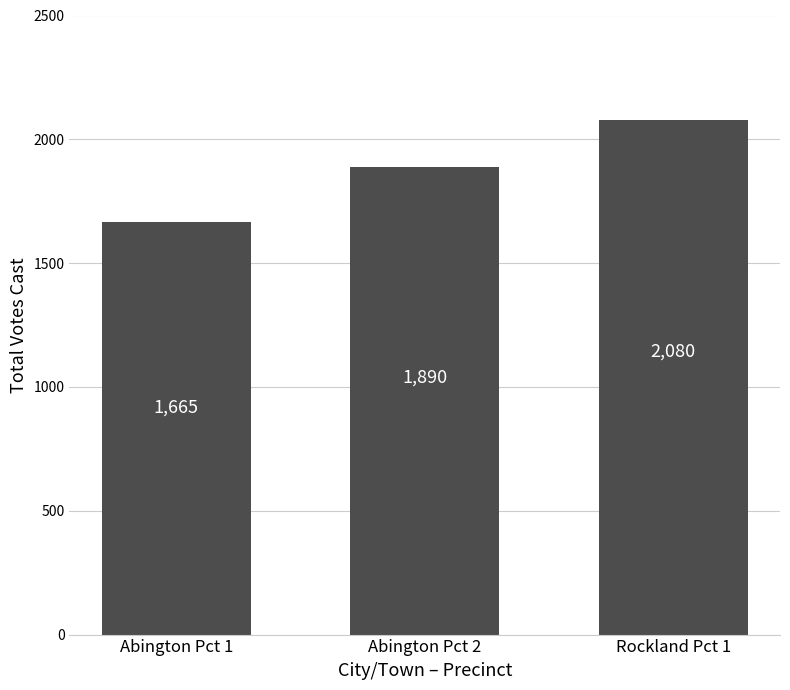

What is the change in value from Abington Pct 2 to Rockland Pct 1?

+190